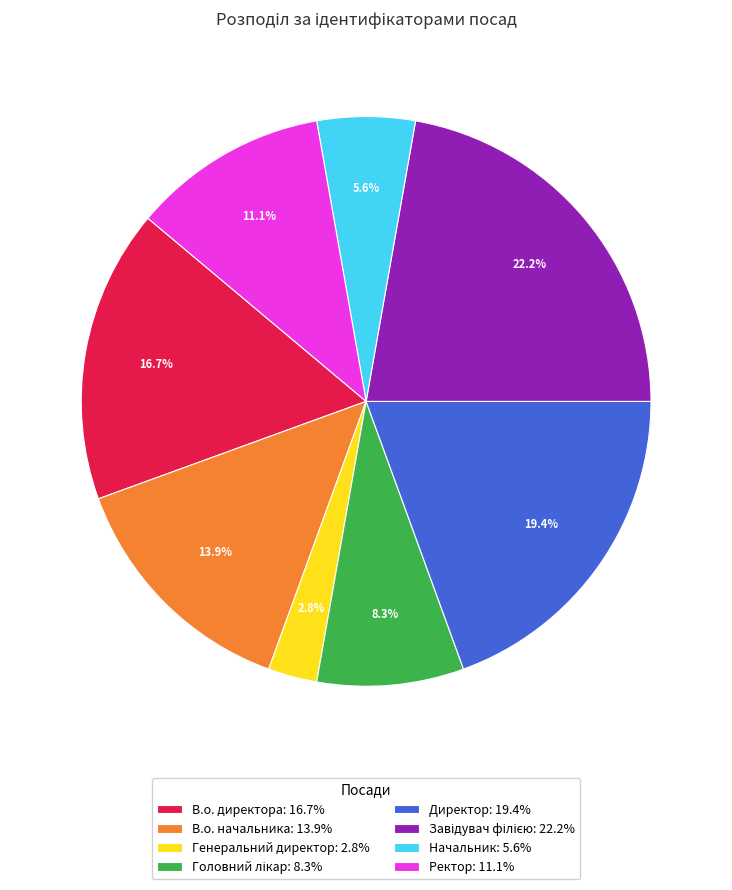

What percentage do Директор and В.о. директора together represent?

36.1%